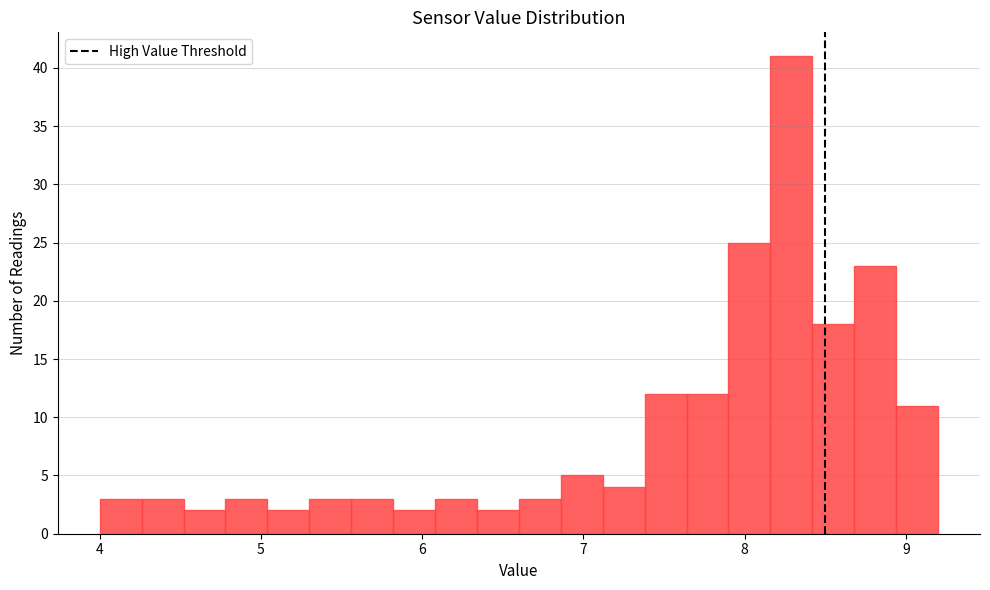

Read against the x-axis, roughly where is the centre of the tallest bar?

8.3